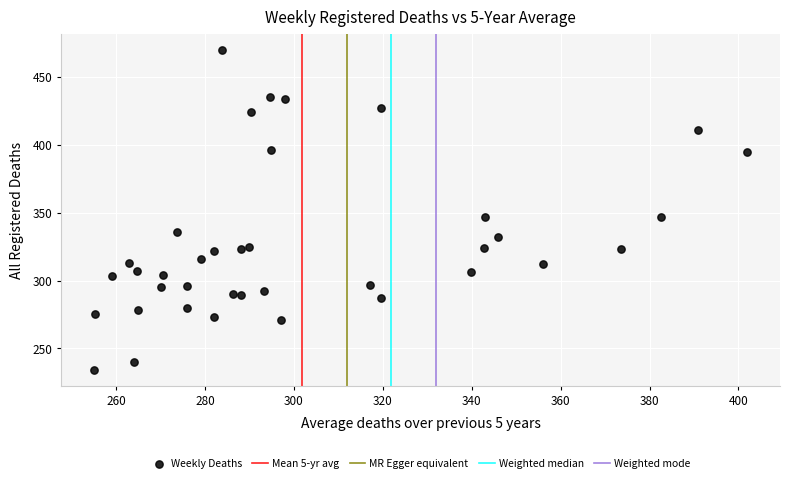

What is the range of Y values (max minus min)?

236